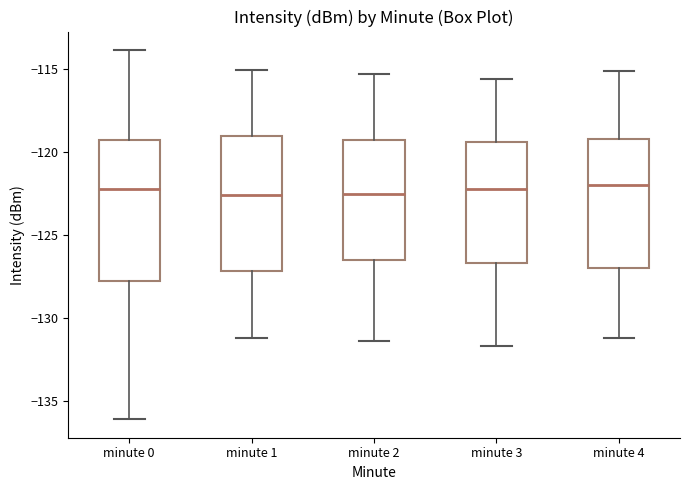

Reading left to right, transcribe this box plot: for each box, give where its median line is, the range the box spans, and where its two whiskers end, as read against the y-axis. The values are not printed on the chart, so give them approximately, as read against the axis.

minute 0: median -122.0, box -128.0 to -119.5, whiskers -136.0 to -114.0
minute 1: median -122.5, box -127.0 to -119.0, whiskers -131.0 to -115.0
minute 2: median -122.5, box -126.5 to -119.5, whiskers -131.5 to -115.5
minute 3: median -122.0, box -126.5 to -119.5, whiskers -131.5 to -115.5
minute 4: median -122.0, box -127.0 to -119.0, whiskers -131.0 to -115.0